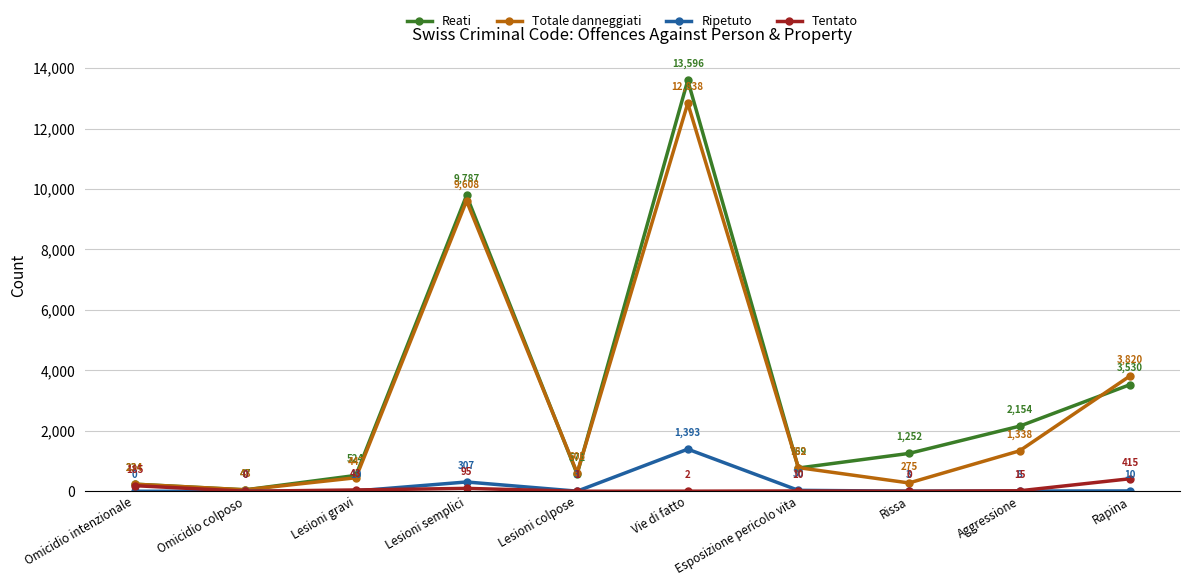

Between Lesioni gravi and Rapina, which series saw the biggest shift?

Totale danneggiati